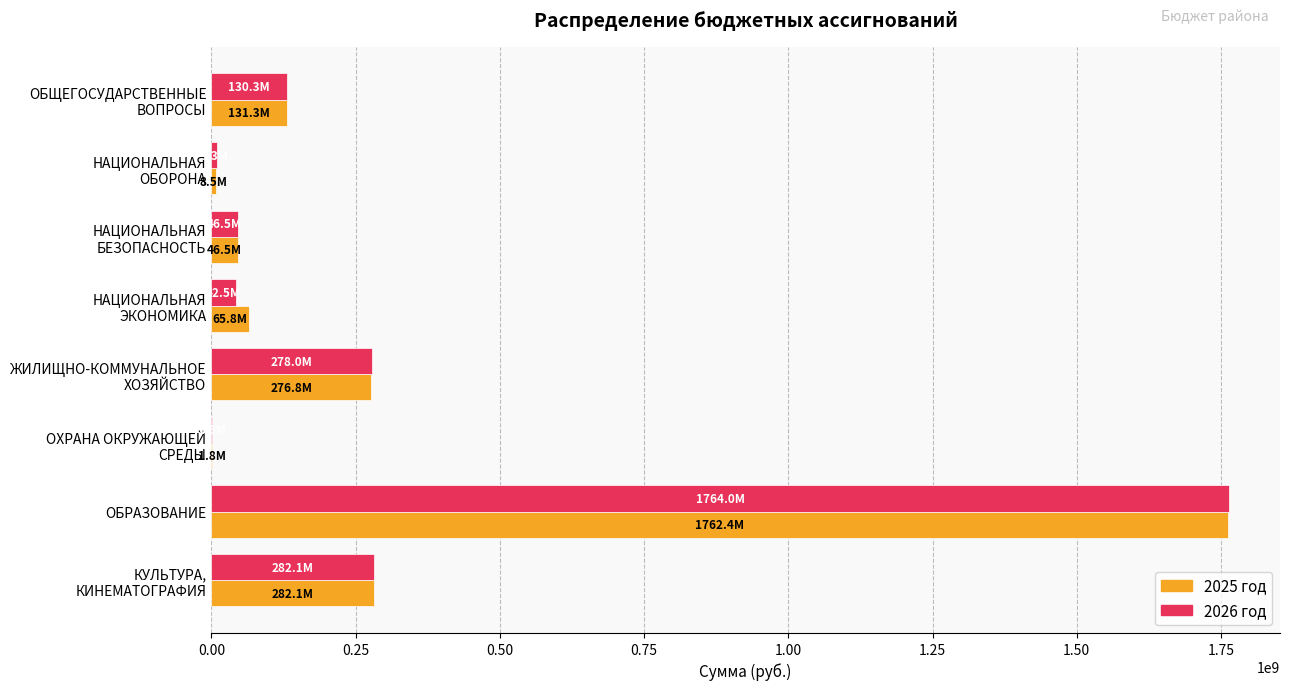

Which label corresponds to the largest value in the chart?

ОБРАЗОВАНИЕ